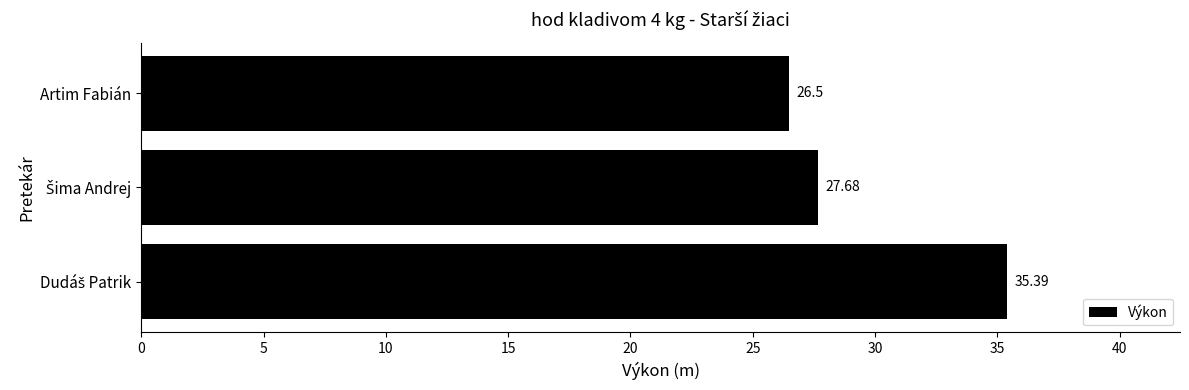

What is the average value?

29.9